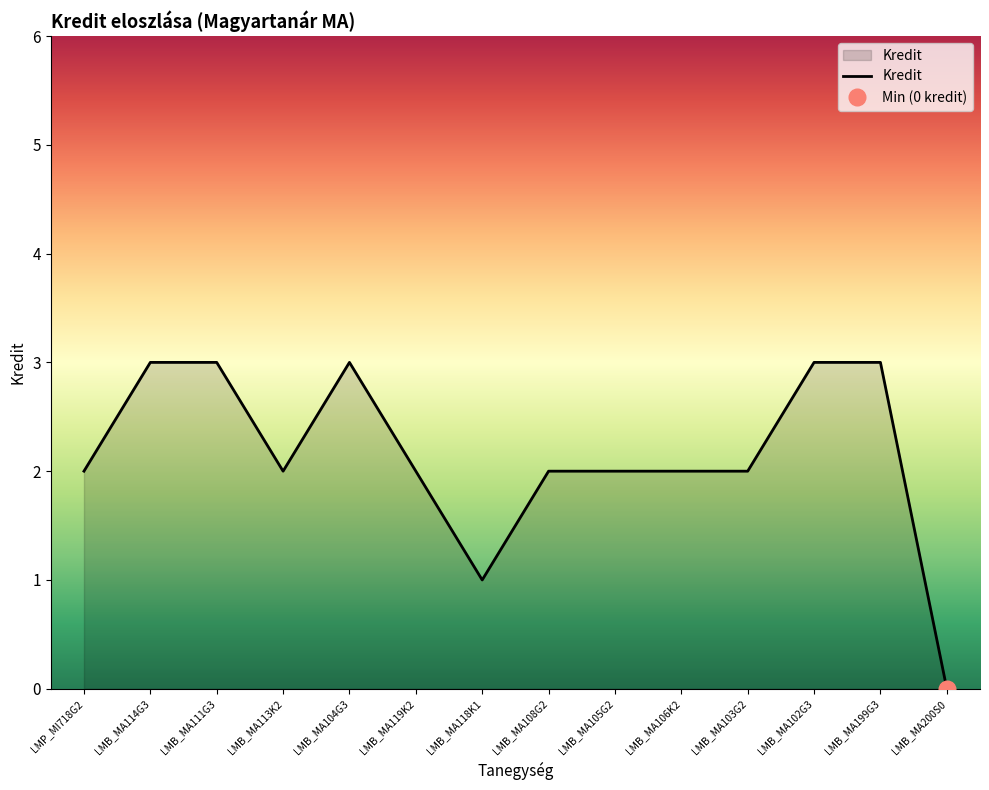

How many points are higher than both their immediate neighbors (excluding endpoints)?

1